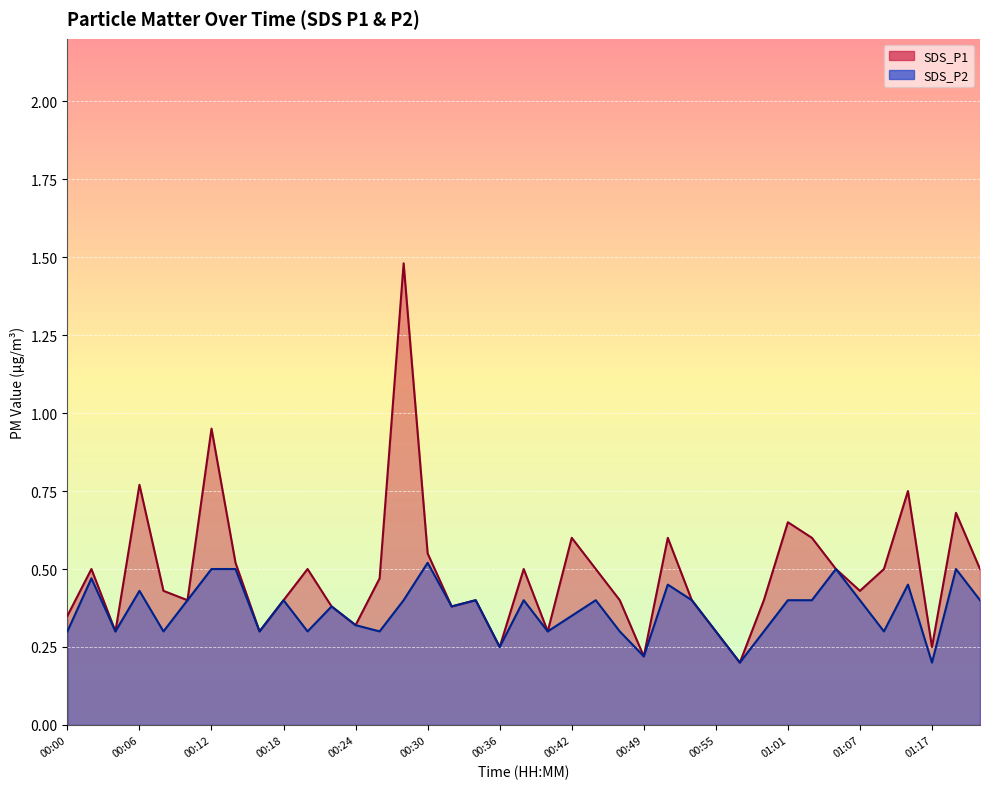

Which series has the largest total across all categories?

SDS_P1